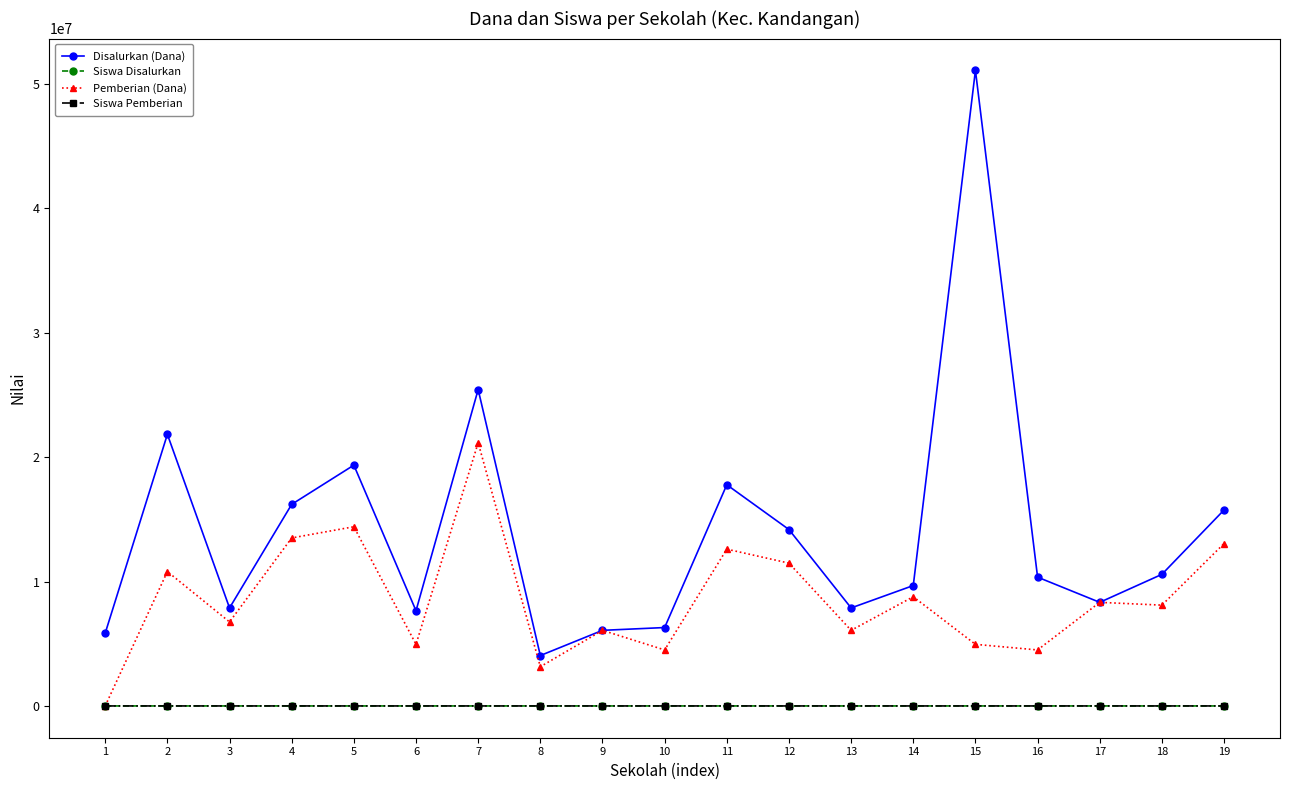

What is the value of the Disalurkan (Dana) point at the 12th from the left?

14175000